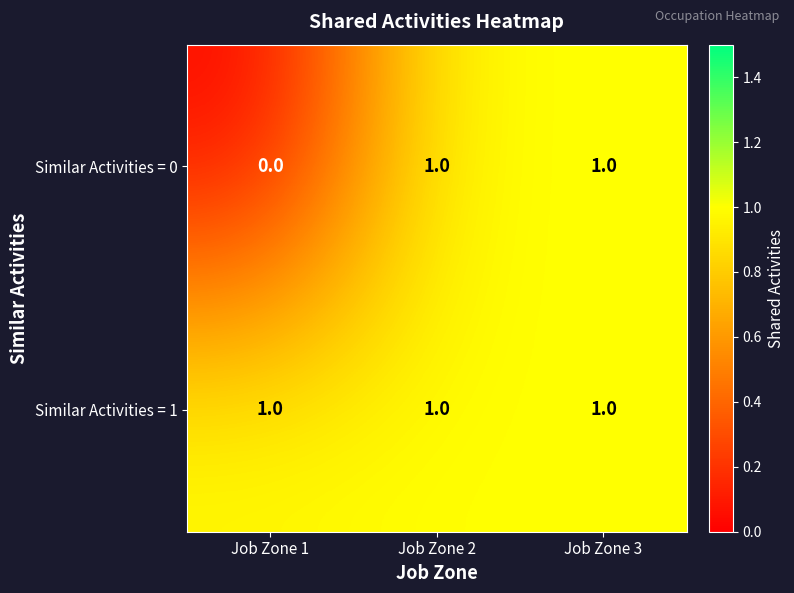

Count the number of categories in the chart.

3